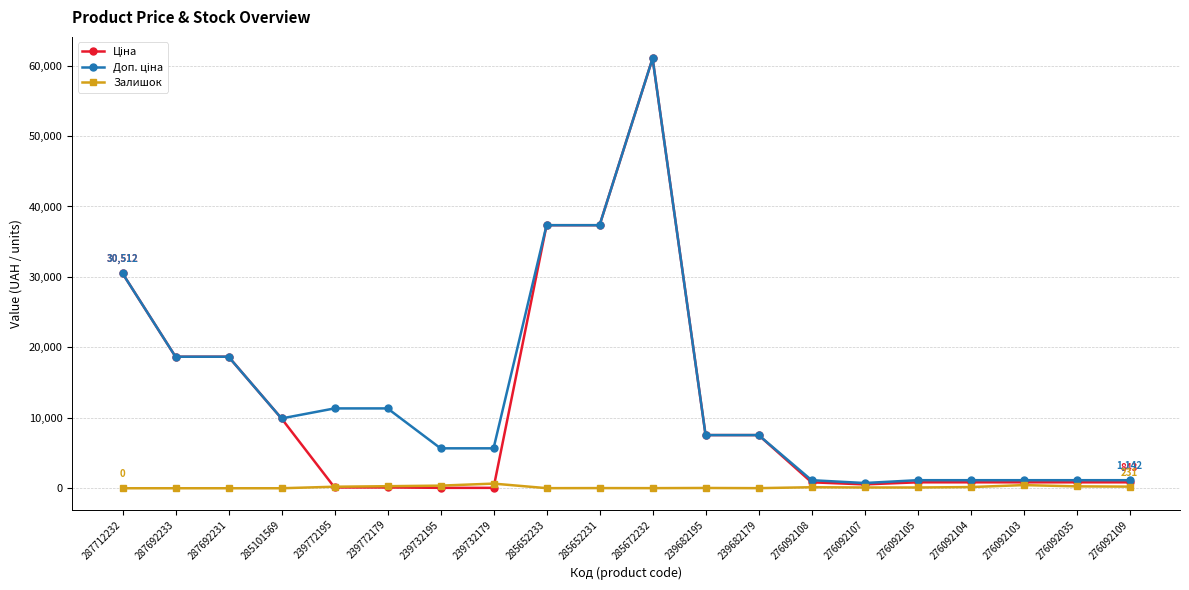

Count the number of data series in this chart.

3